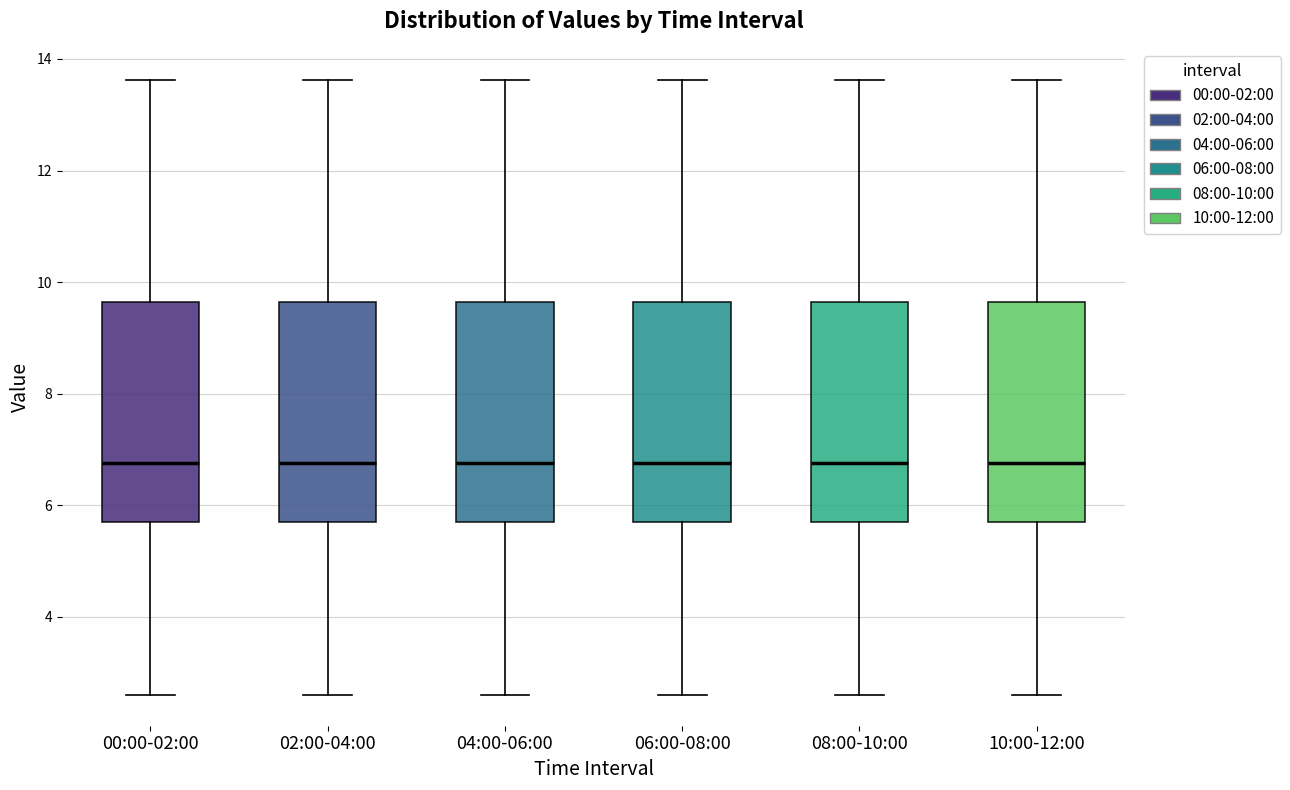

Where does the lower whisker of the box for 06:00-08:00 end on the y-axis? The values are not printed on the chart, so give them approximately, as read against the axis.

2.6